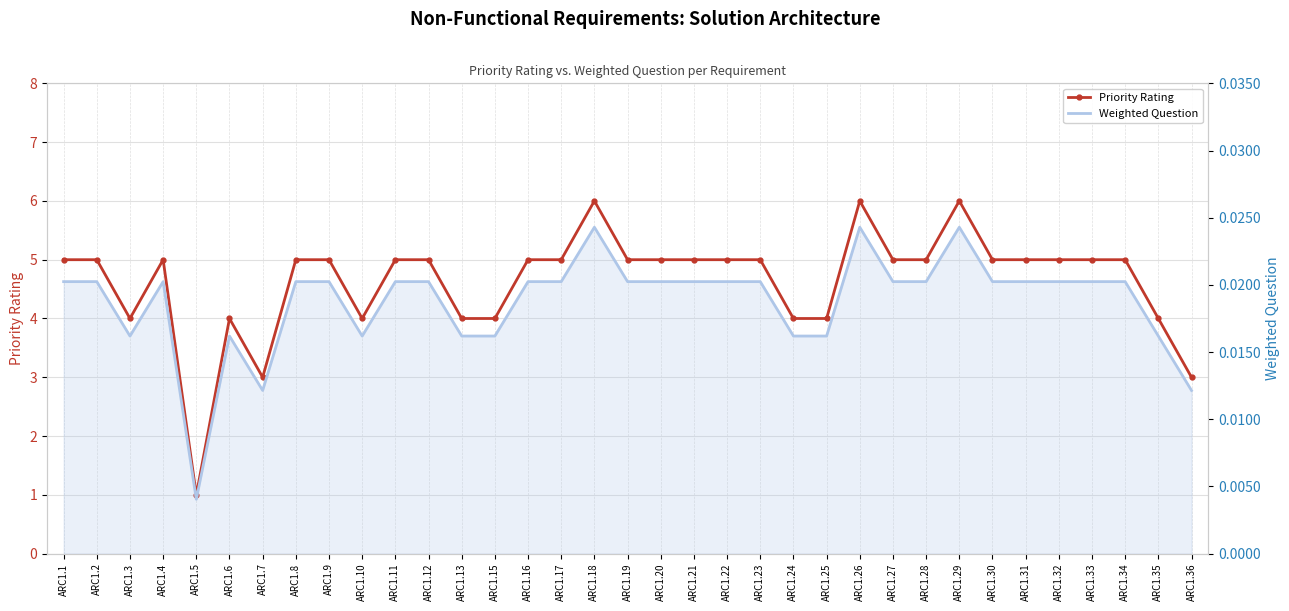

List the series in order of their overall mean, lowest first.

Weighted Question, Priority Rating